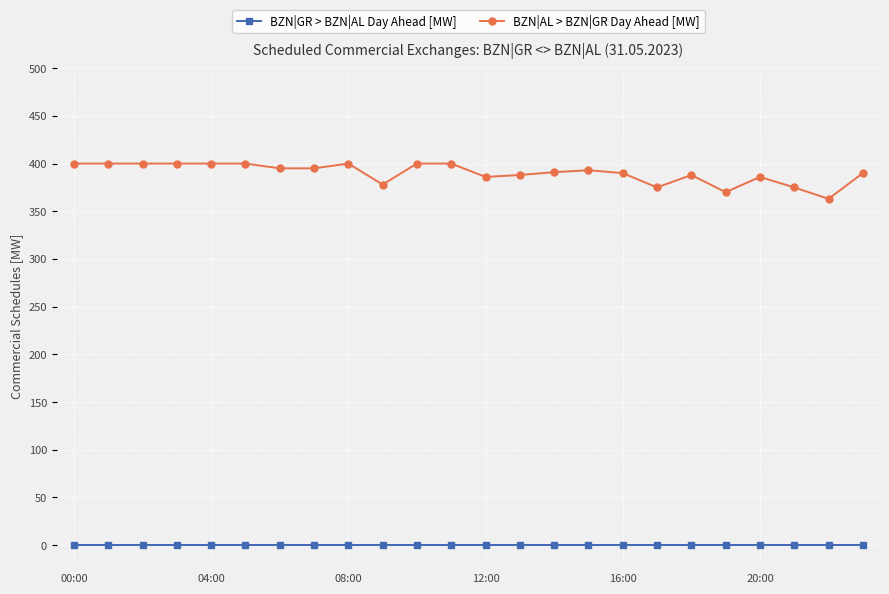

At how many categories does at least one series exceed 303?

24